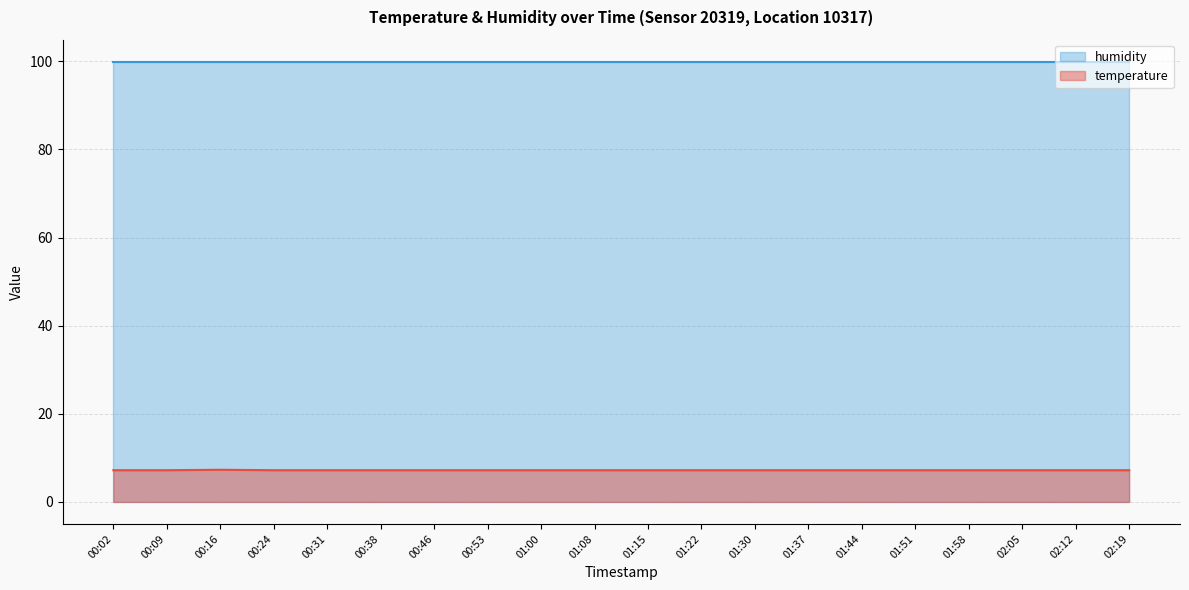

How many lines are shown in the chart?

2